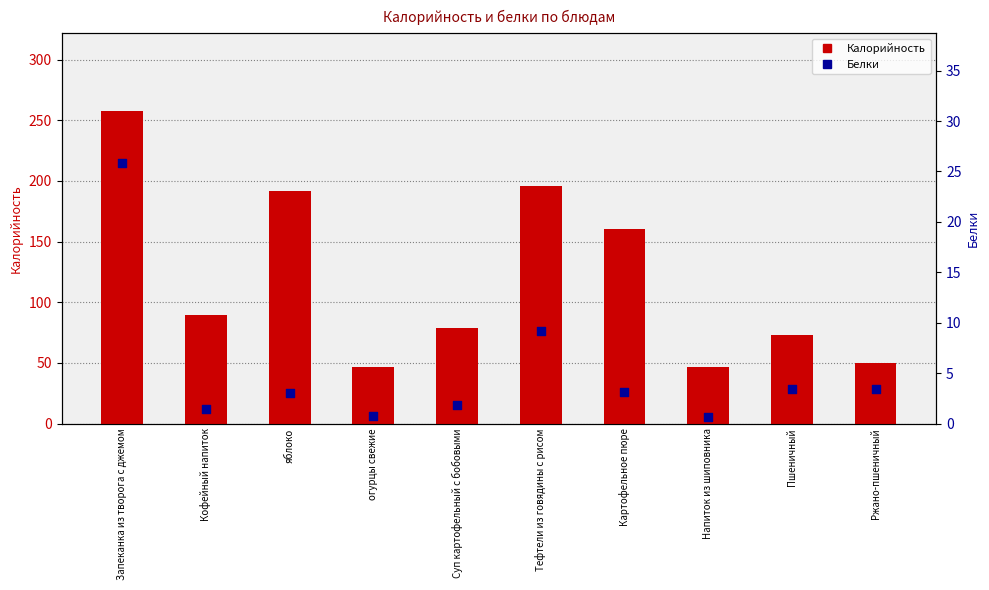

Which series has the largest total across all categories?

Калорийность